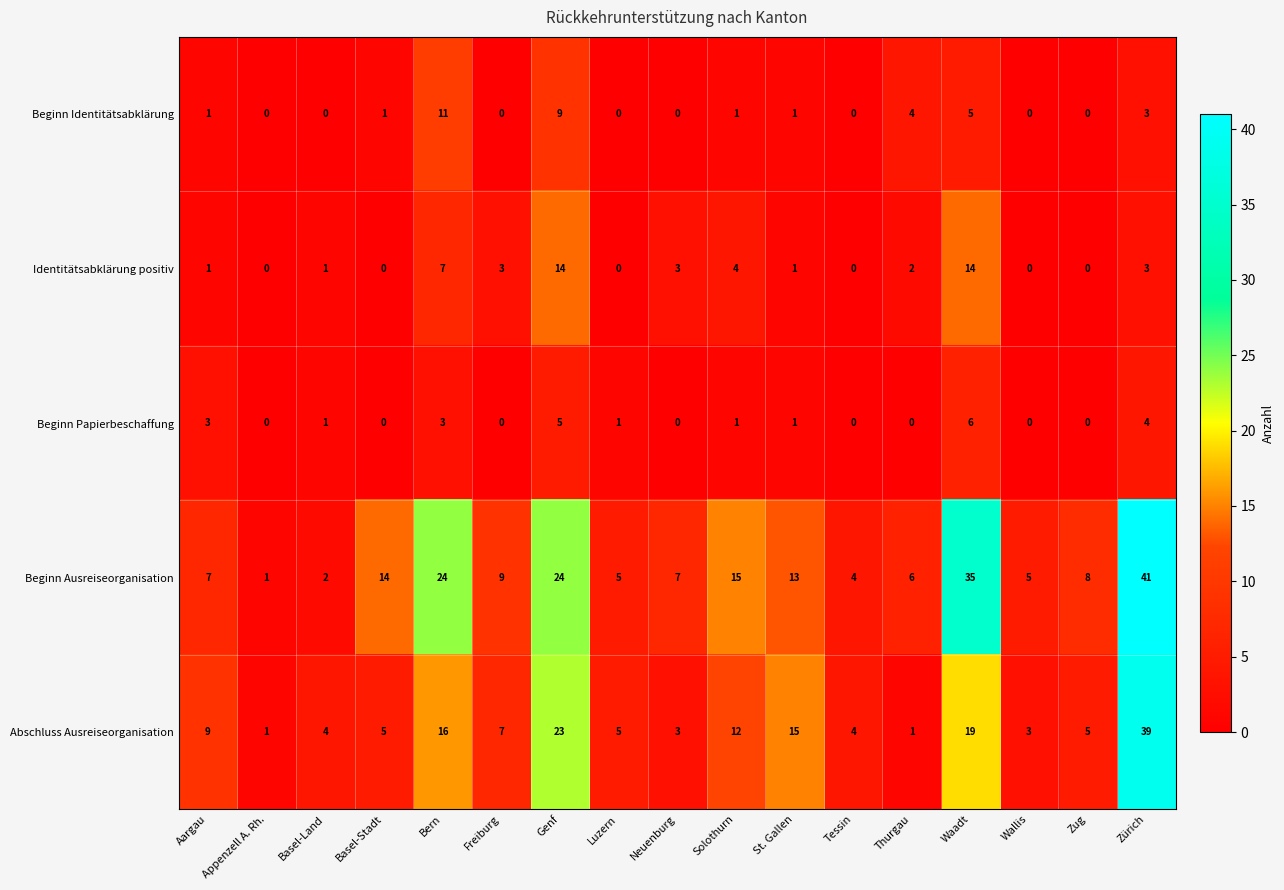

At which label does Beginn Ausreiseorganisation reach its minimum?

Appenzell A. Rh.